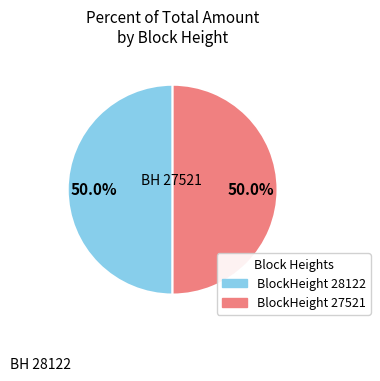

Combined, do BlockHeight 27521 and BlockHeight 28122 account for over 50%?

Yes